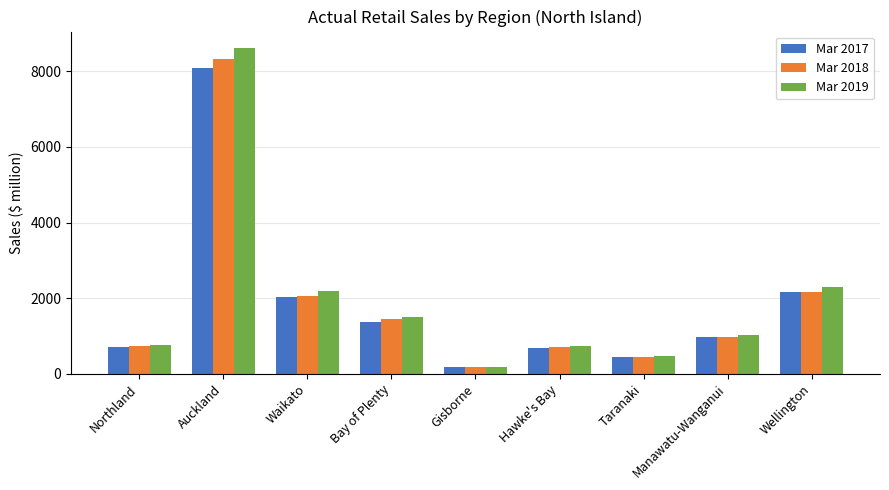

What is the highest value of the Mar 2018 series?

8320.2